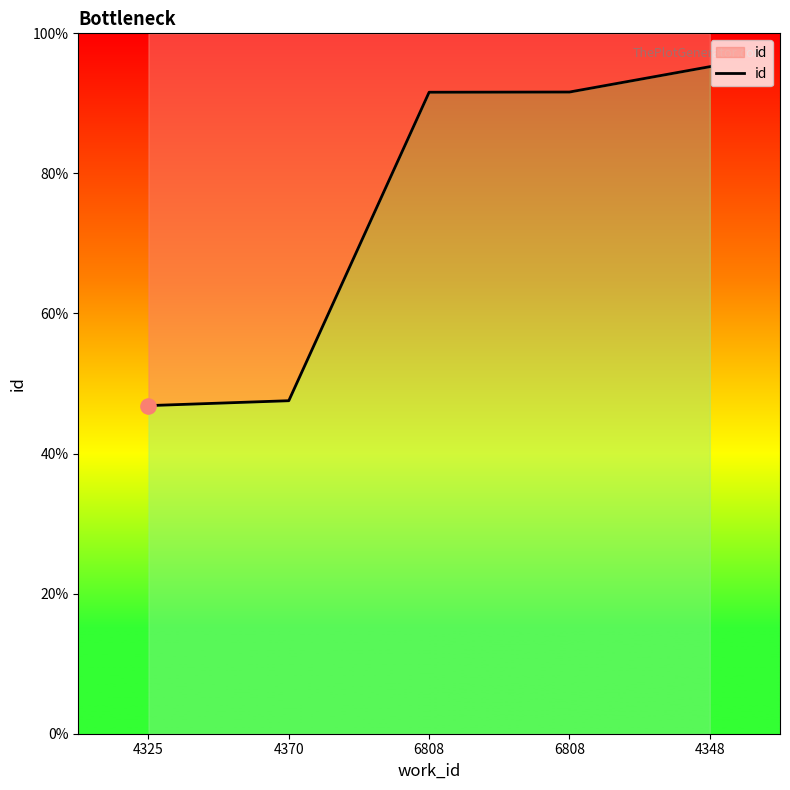

What is the change in value from 4325 to 6808?

+10812